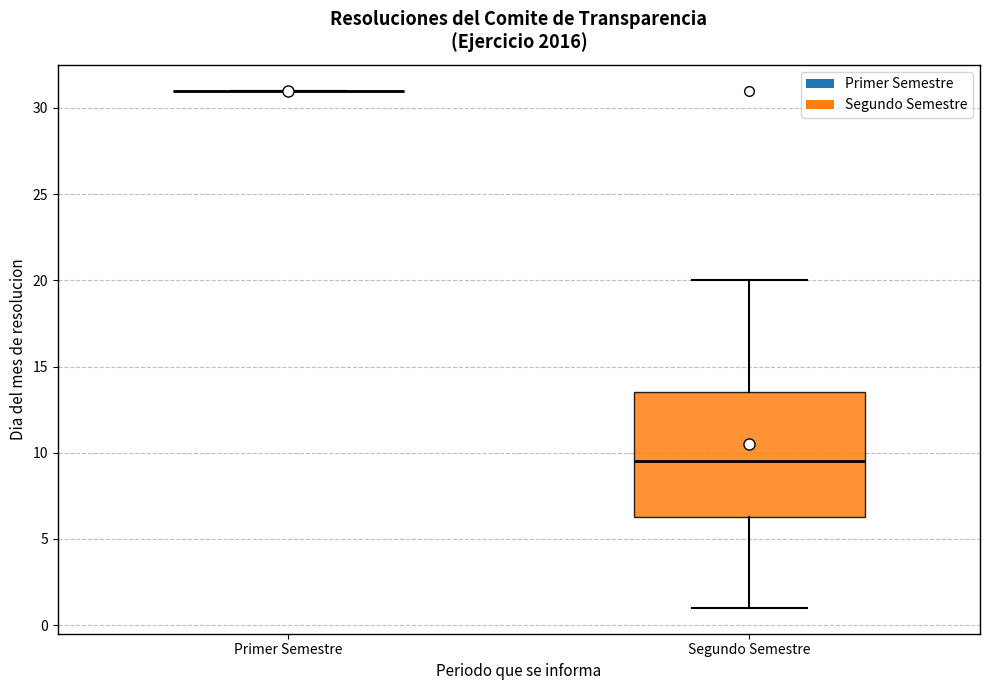

Reading left to right, read every box against the y-axis: the position of its median line, the range the box covers, and the ends of its whiskers. The values are not printed on the chart, so give them approximately, as read against the axis.

Primer Semestre: box collapsed to a line at 31.0, whiskers 31.0 to 31.0
Segundo Semestre: median 9.5, box 6.5 to 13.5, whiskers 1.0 to 20.0